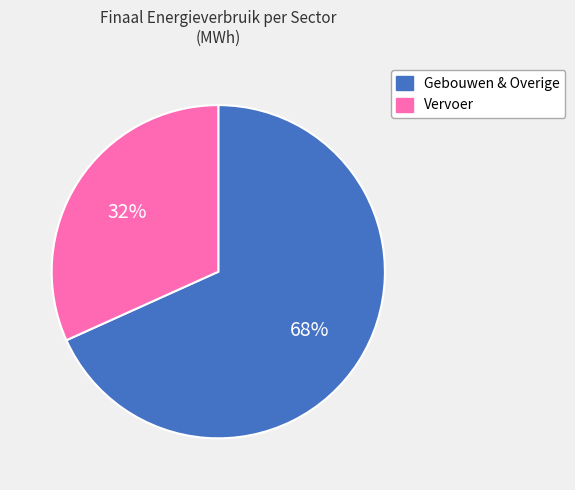

Is there any slice that represents more than half of the pie?

Yes